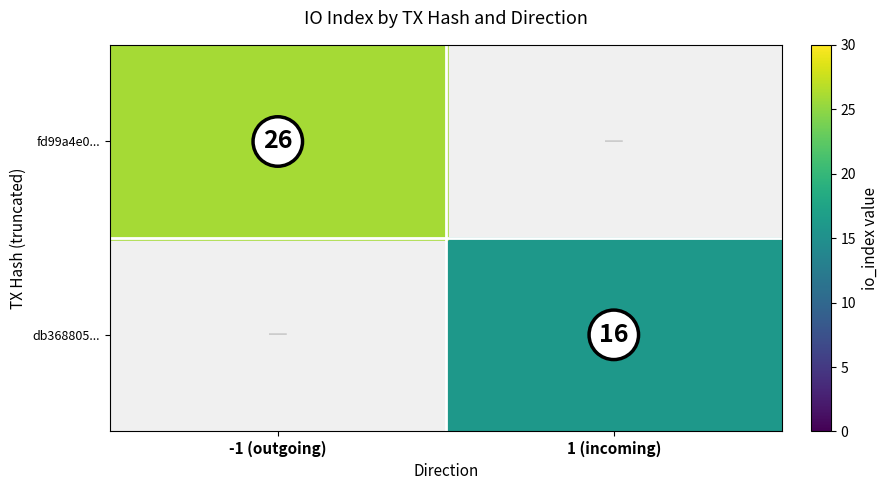

At how many categories does at least one series exceed 20?

1